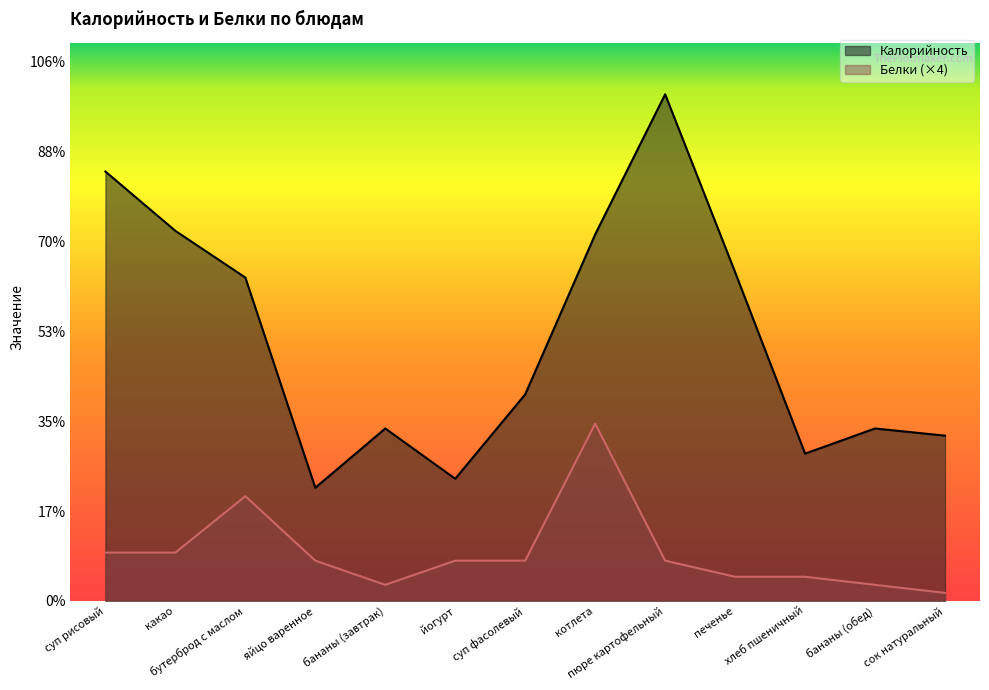

What is the label of the 3rd point from the left?

бутерброд с маслом